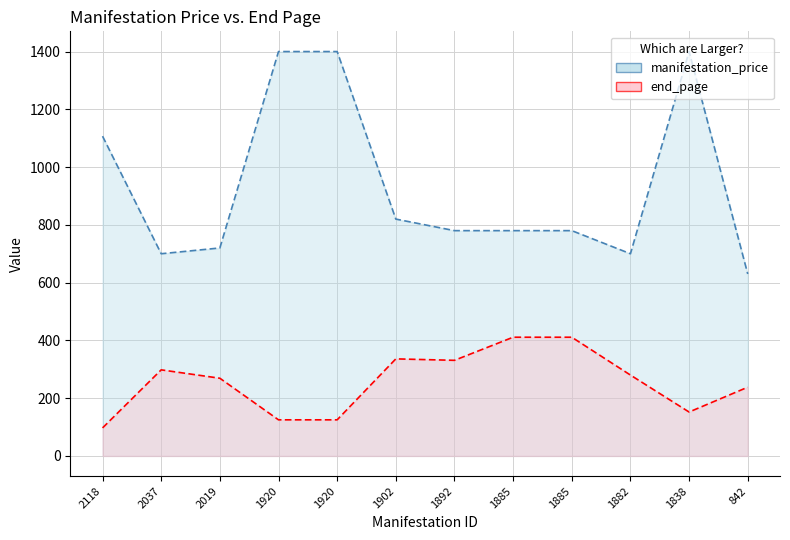

Reading right to left, transcribe all the data shown in this chart.

manifestation_price: 842=630	1838=1400	1882=700	1885=780	1885=780	1892=780	1902=820	1920=1400	1920=1400	2019=720	2037=700	2118=1107
end_page: 842=238	1838=152	1882=280	1885=411	1885=411	1892=331	1902=336	1920=125	1920=125	2019=269	2037=298	2118=97